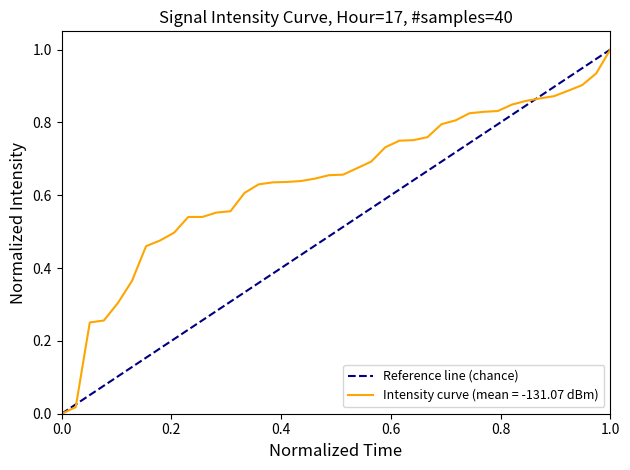

Is it true that the value at 0.0 is 0?

True